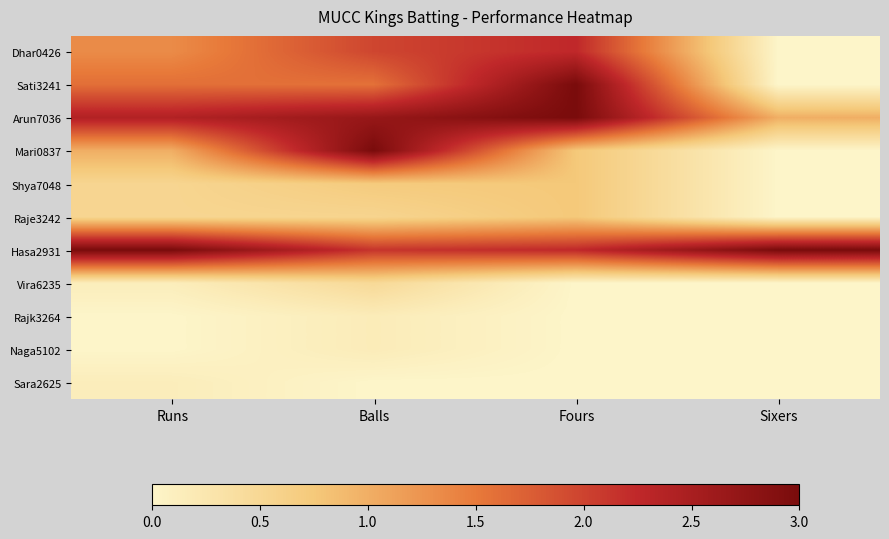

At Balls, list the series in order from smallest to largest.

Sara2625, Rajk3264, Naga5102, Vira6235, Raje3242, Shya7048, Sati3241, Dhar0426, Hasa2931, Arun7036, Mari0837